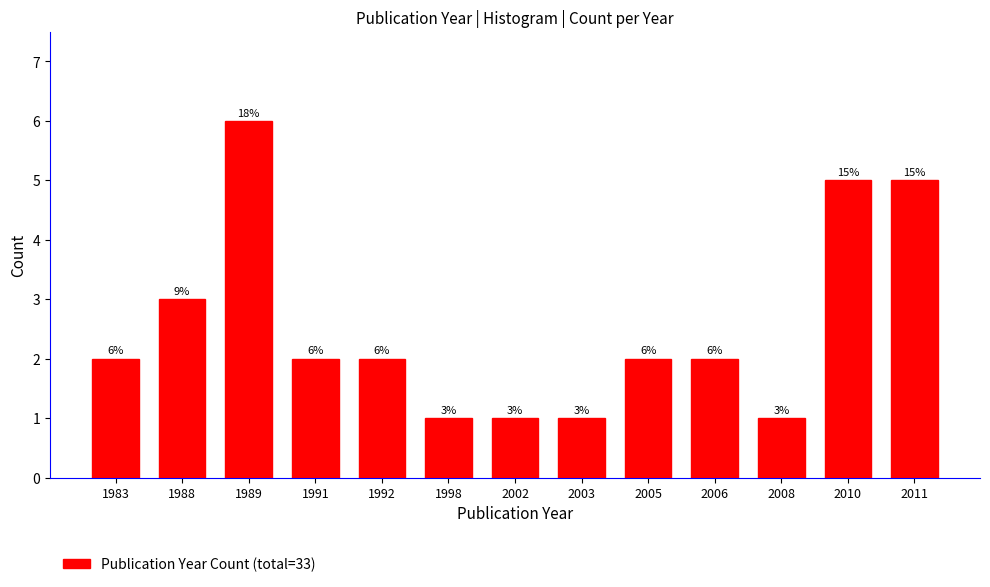

Reading left to right, transcribe all the data shown in this chart.

2	3	6	2	2	1	1	1	2	2	1	5	5